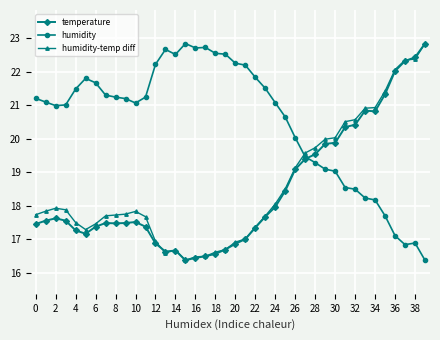

True or false: humidity-temp diff and humidity cross at least once.

True